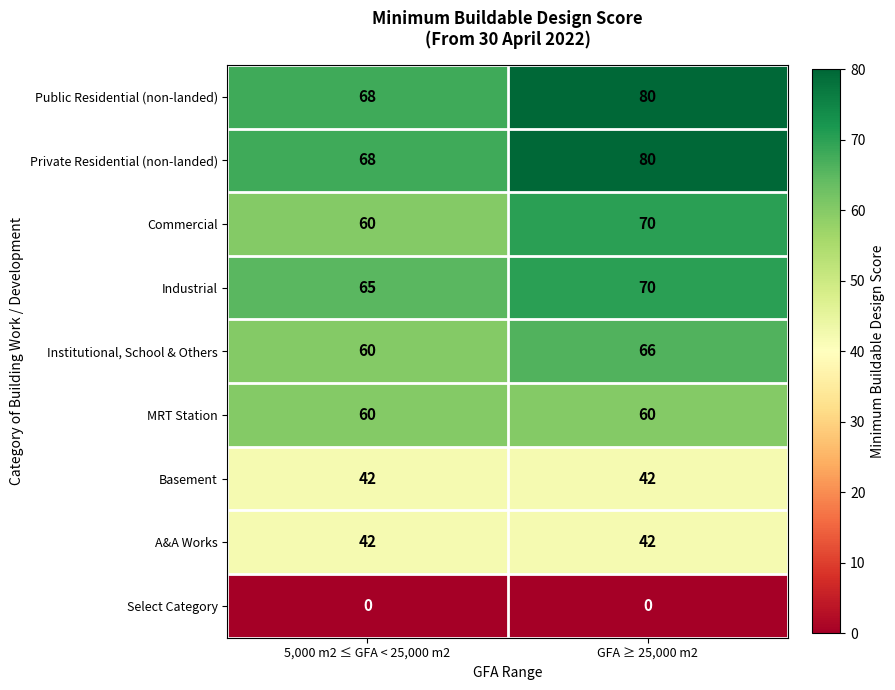

What is the approximate value of MRT Station at 5,000 m2 ≤ GFA < 25,000 m2?

60